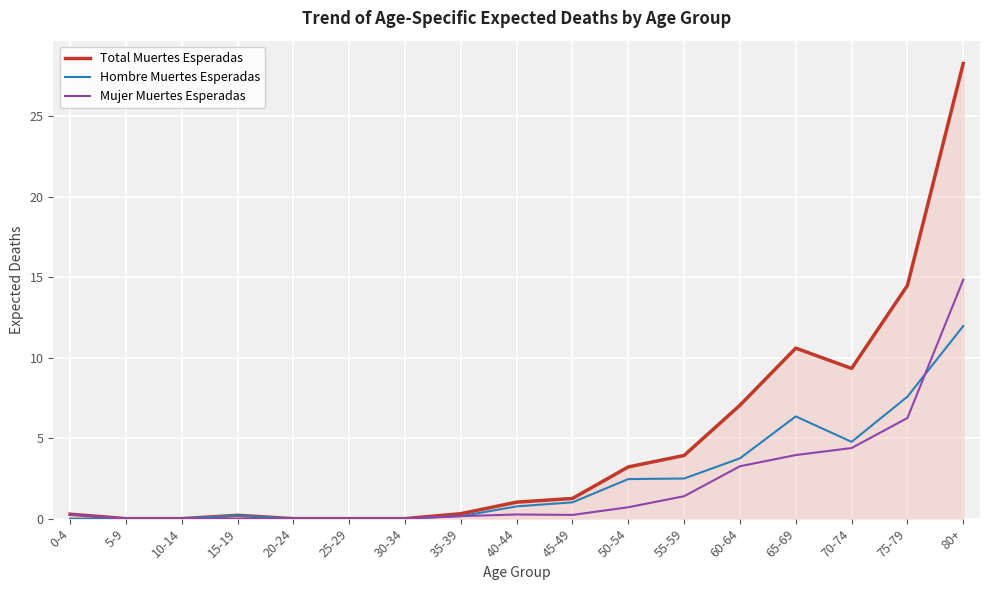

Which category has the highest value in the Hombre Muertes Esperadas series?

80+